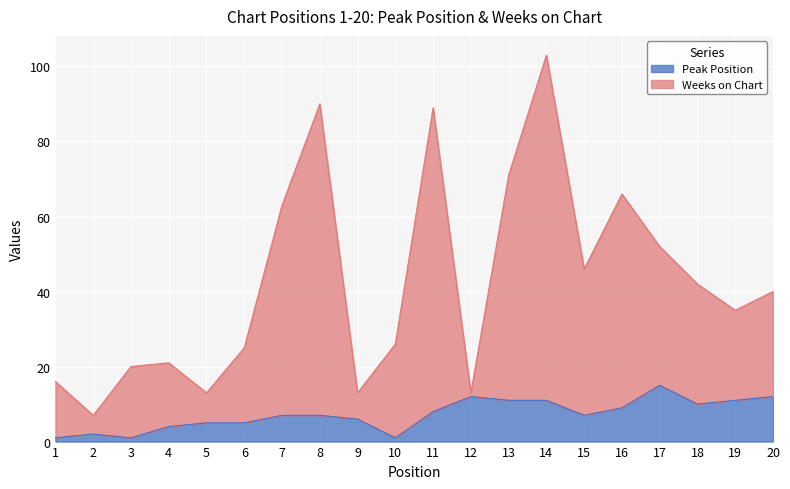

At which category does Weeks on Chart reach its first local peak?

4